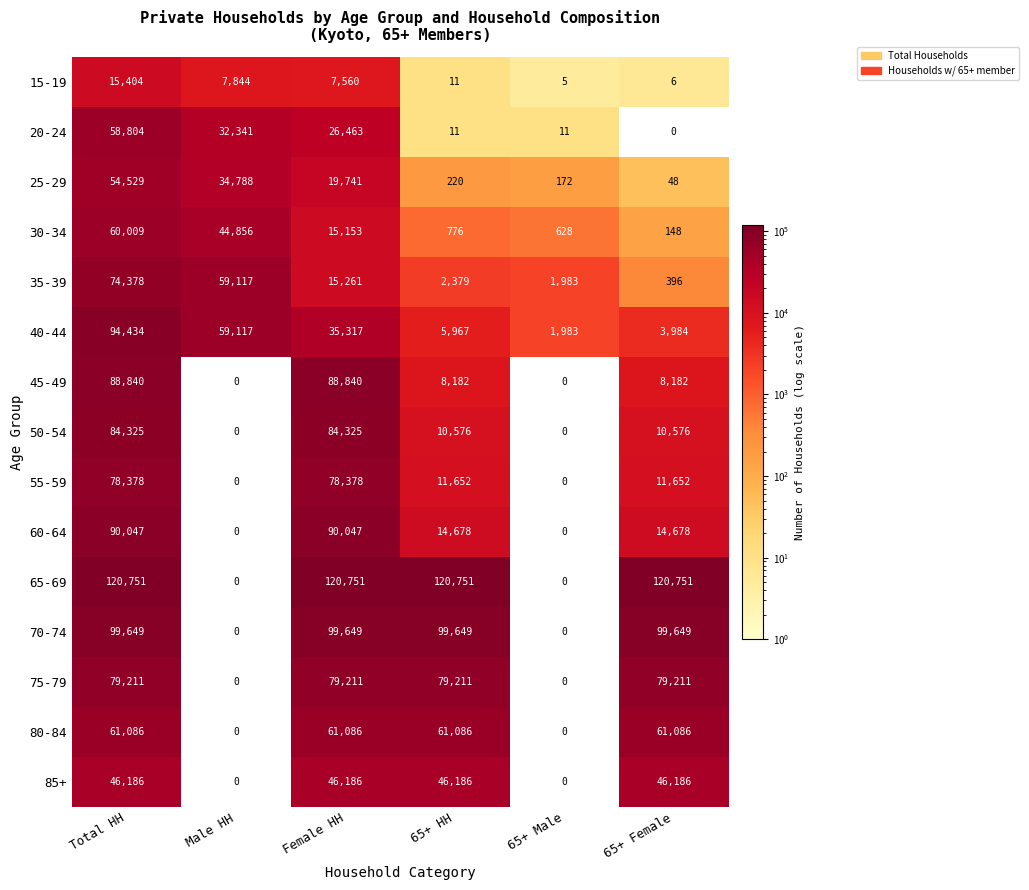

How many distinct data groups are displayed?

15